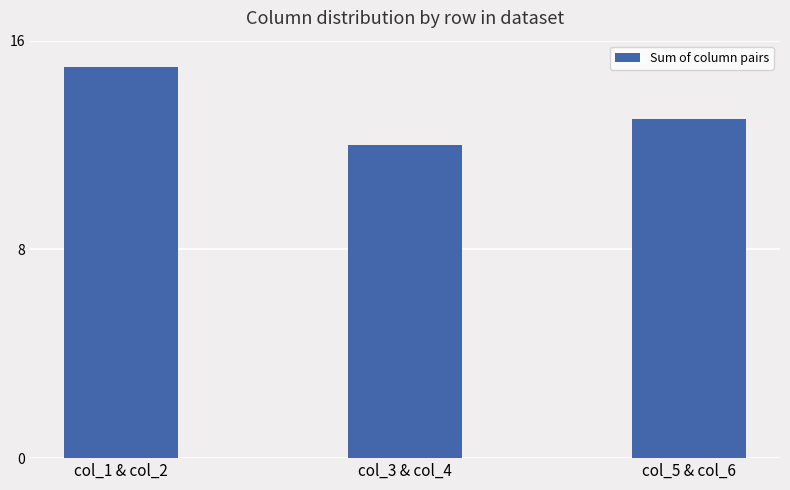

What is the approximate value at col_5 & col_6?

13